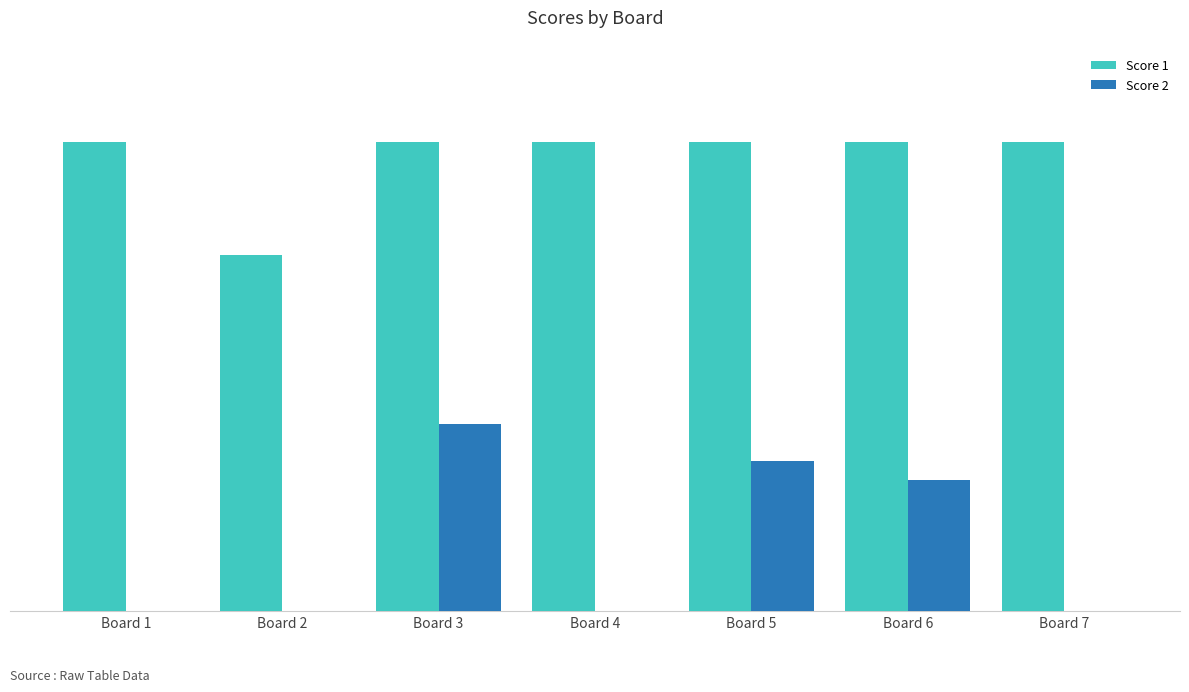

At which label does Score 1 reach its peak?

Board 1